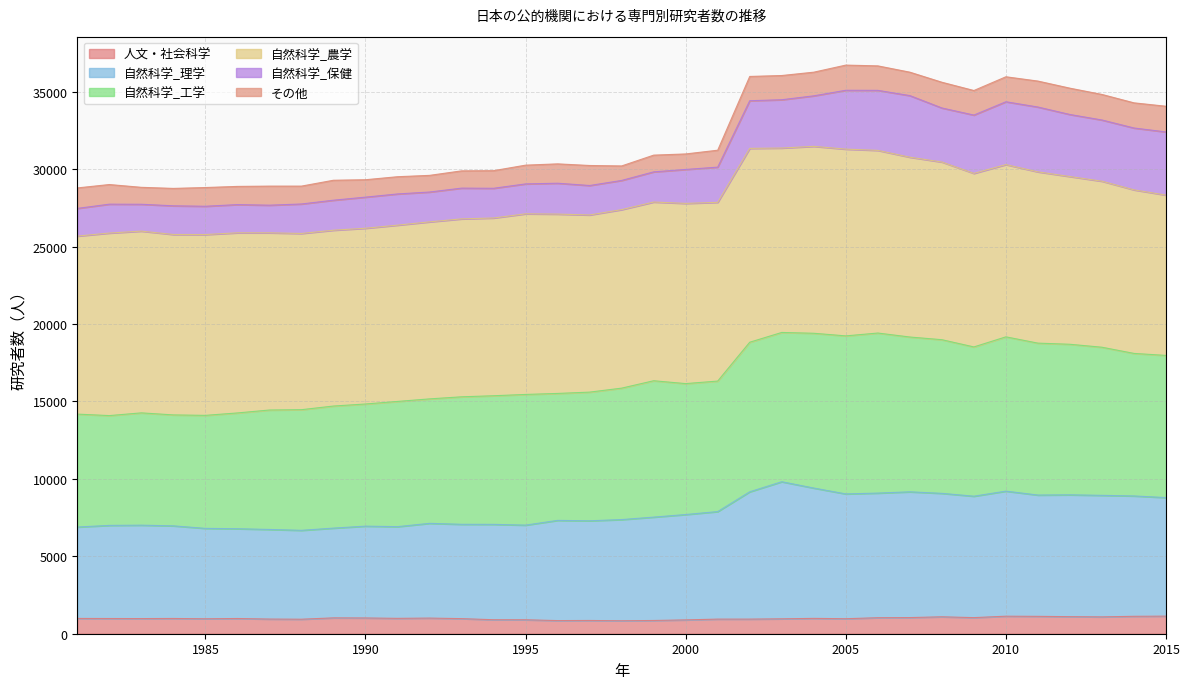

What is the lowest value of the 人文・社会科学 series?

837